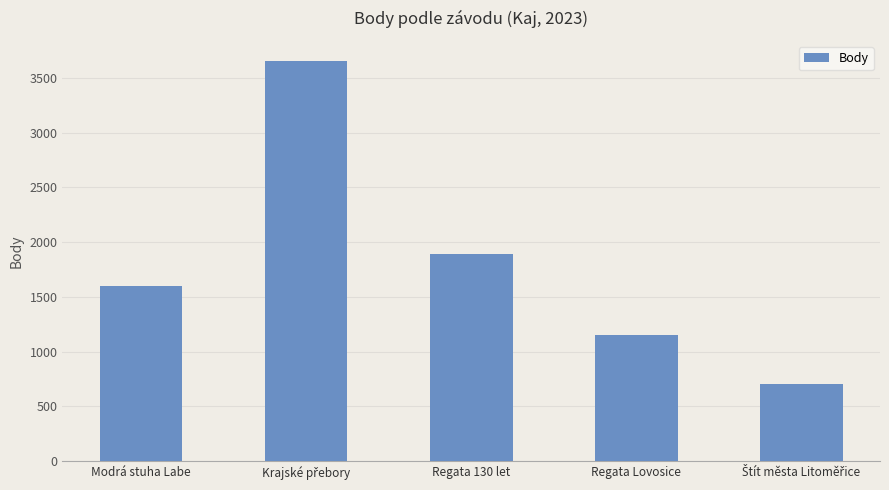

At which label is the value closest to 2179?

Regata 130 let